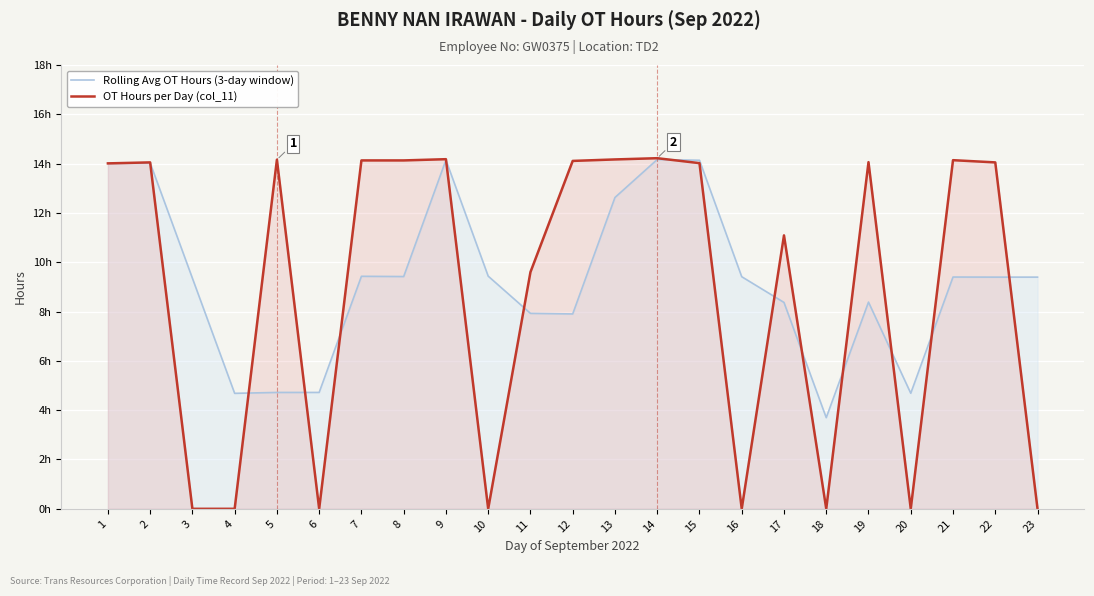

Between which two adjacent categories do OT Hours per Day (col_11) and Rolling Avg OT Hours (3-day window) first intersect?

2 and 3